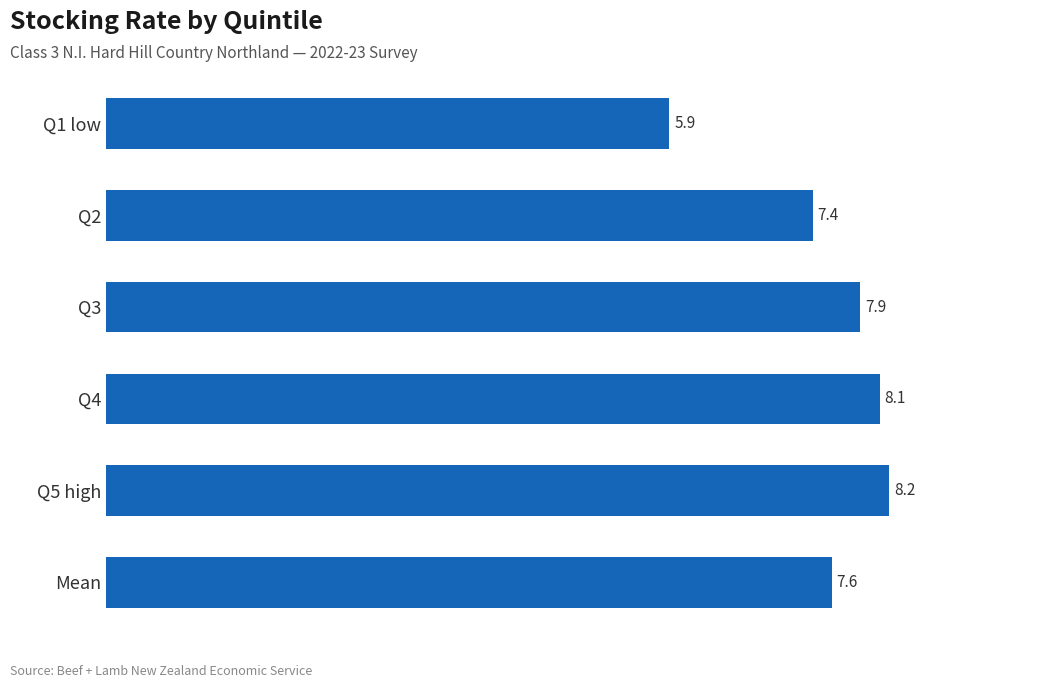

True or false: the data shows 8.1 at Q4.

True